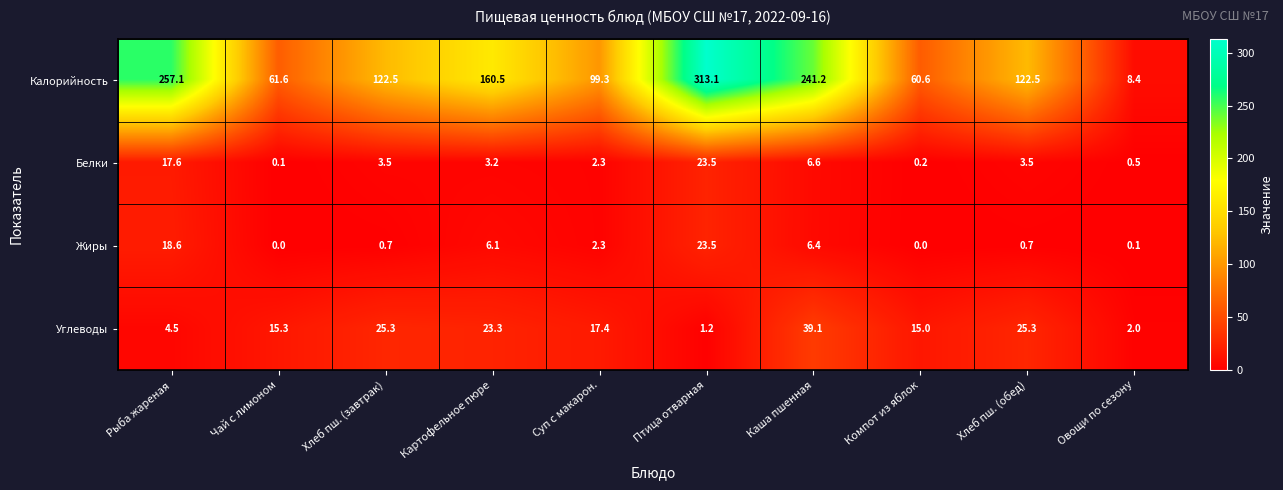

What is the average value of the Калорийность series?

144.7